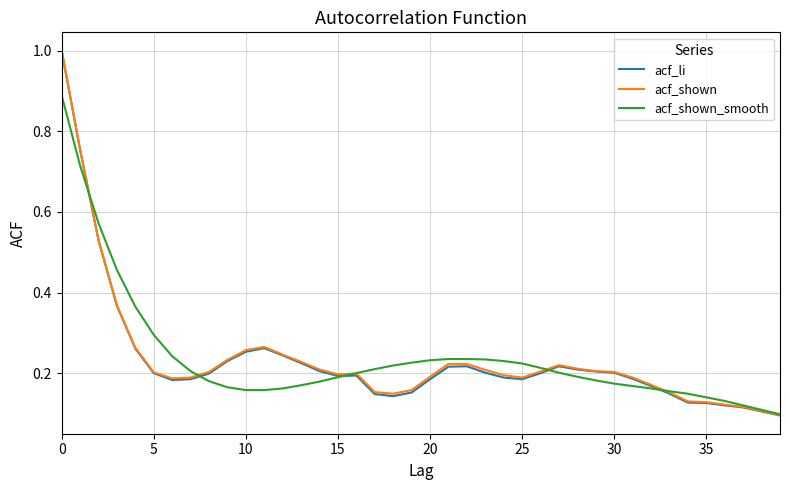

Which series has the largest range (max minus min)?

acf_li